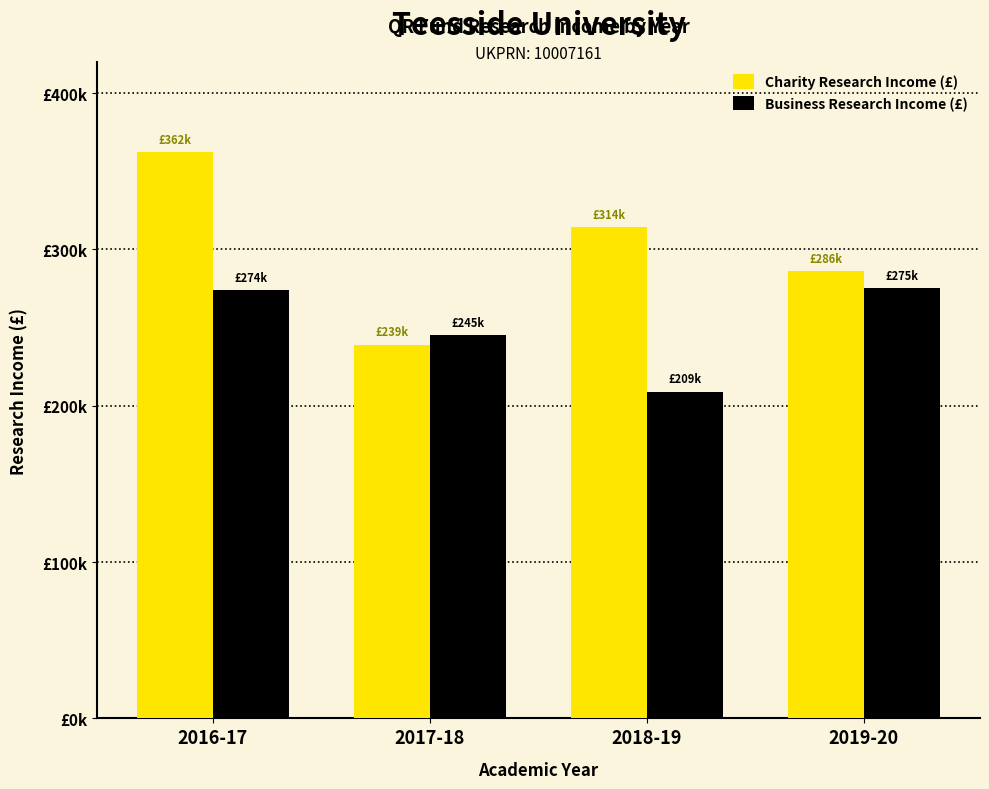

Does the chart contain stacked bars?

No